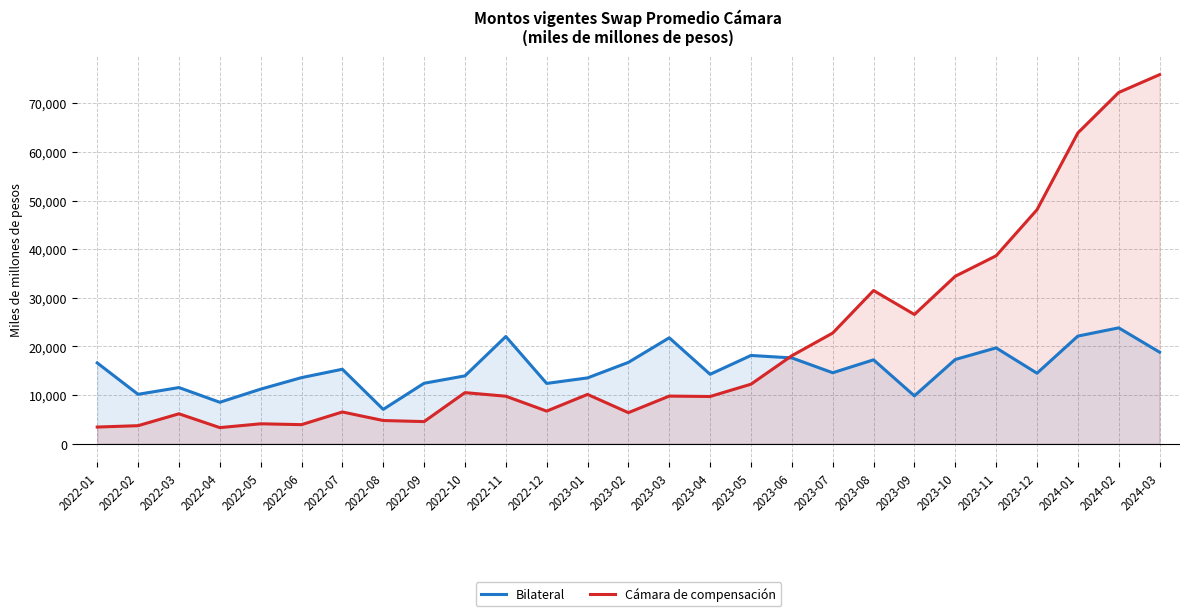

Does the chart display data point markers on the line(s)?

No